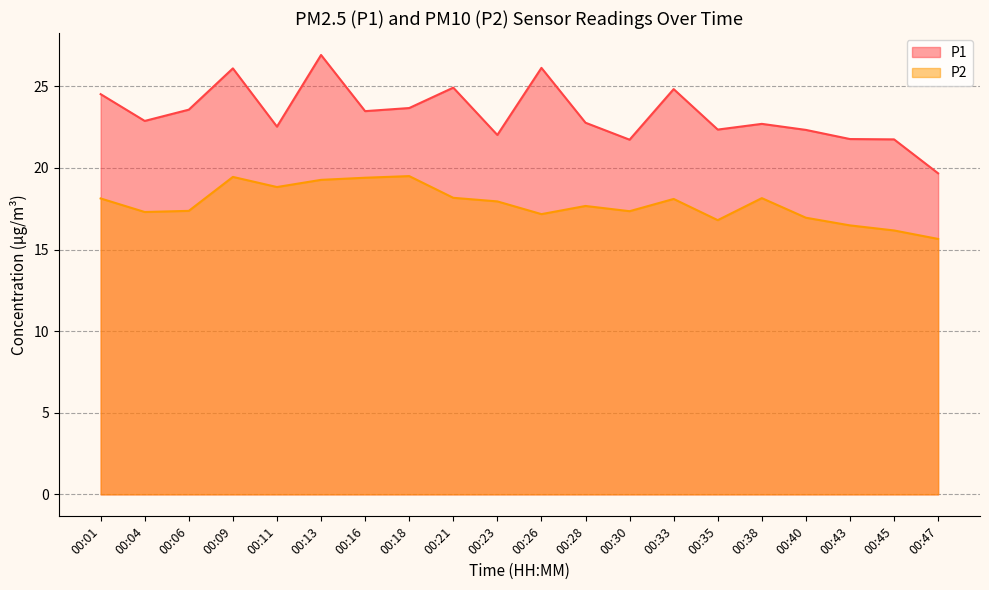

Reading left to right, transcribe all the data shown in this chart.

P1: 00:01=24.5	00:04=22.9	00:06=23.6	00:09=26.1	00:11=22.5	00:13=26.9	00:16=23.5	00:18=23.7	00:21=24.9	00:23=22.0	00:26=26.1	00:28=22.8	00:30=21.7	00:33=24.8	00:35=22.4	00:38=22.7	00:40=22.3	00:43=21.8	00:45=21.8	00:47=19.7
P2: 00:01=18.1	00:04=17.3	00:06=17.4	00:09=19.4	00:11=18.8	00:13=19.3	00:16=19.4	00:18=19.5	00:21=18.2	00:23=17.9	00:26=17.2	00:28=17.7	00:30=17.4	00:33=18.1	00:35=16.8	00:38=18.1	00:40=16.9	00:43=16.5	00:45=16.2	00:47=15.7